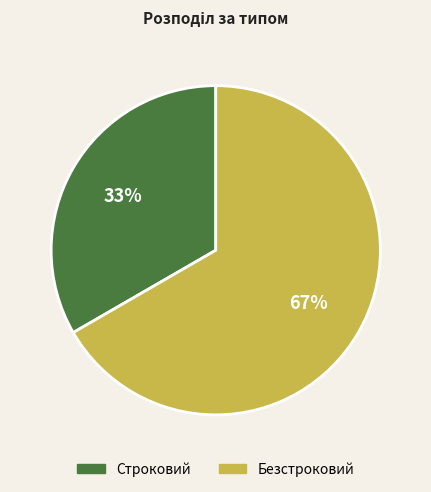

Between Строковий and Безстроковий, which is larger?

Безстроковий